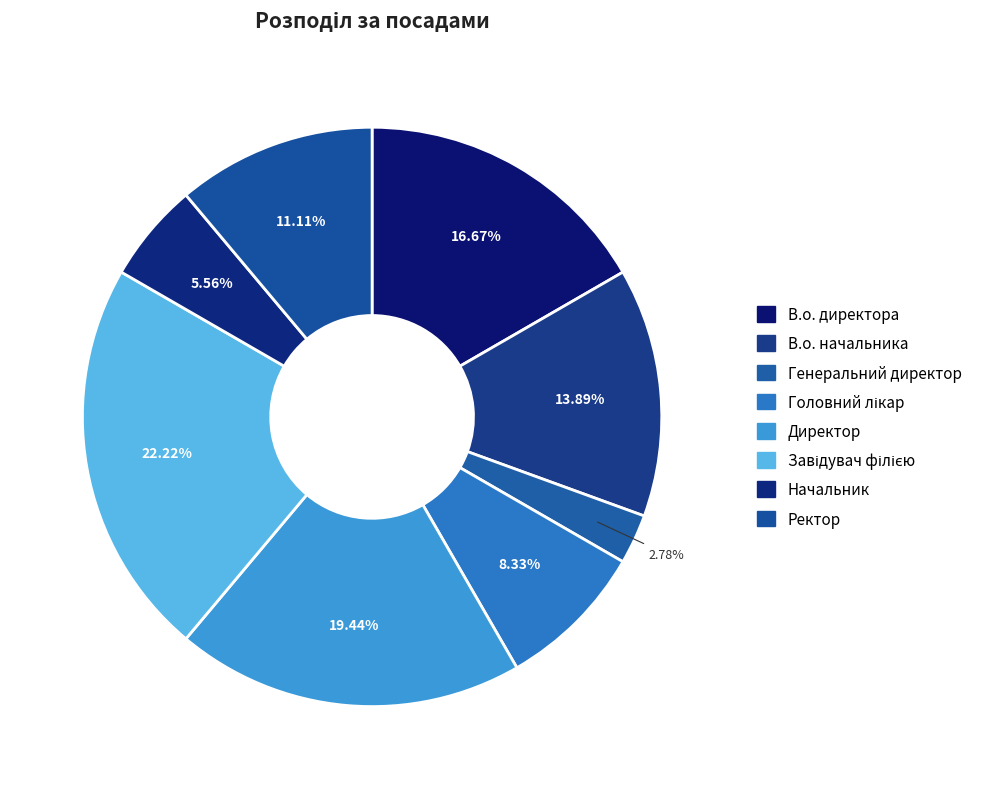

What is the ratio of the value at Ректор to the value at Головний лікар?

1.3